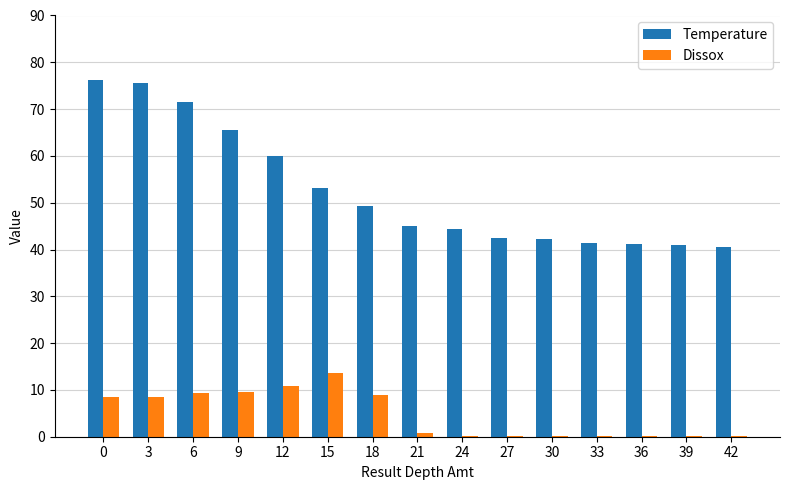

Between 15 and 42, which series saw the biggest shift?

Dissox